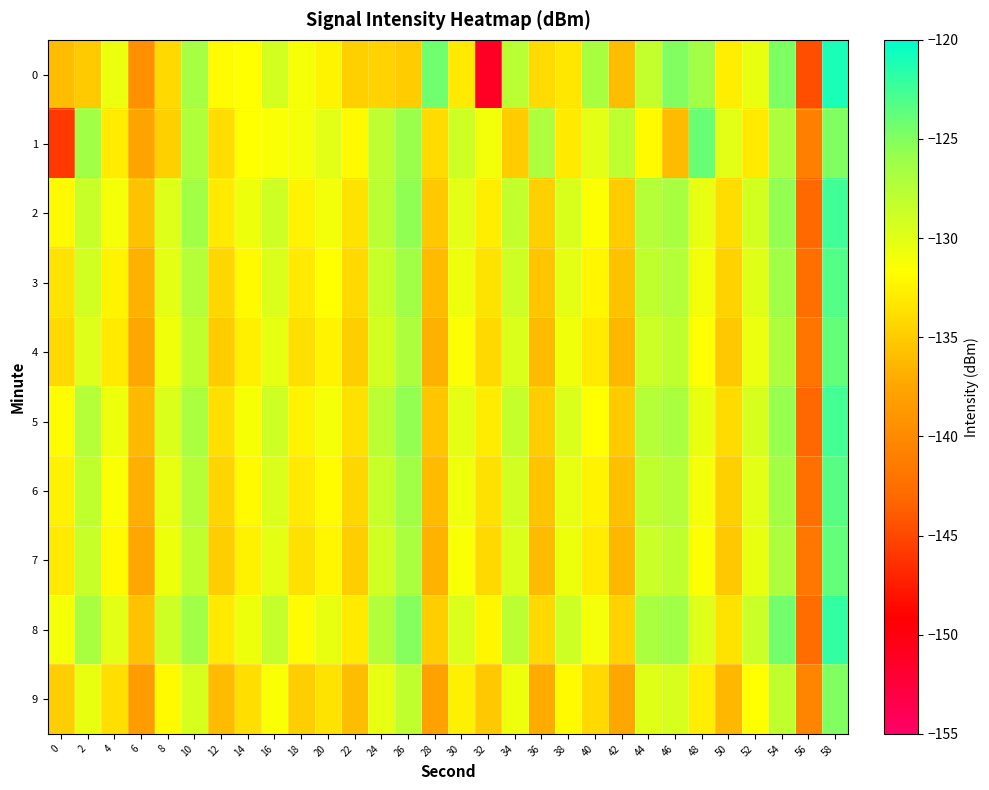

Reading left to right, extract all data points from this chart.

0: 0=-136.0	2=-135.2	4=-130.6	6=-139.5	8=-134.2	10=-126.6	12=-131.8	14=-131.7	16=-129.2	18=-131.2	20=-132.4	22=-134.8	24=-134.6	26=-135.0	28=-124.4	30=-133.0	32=-151.3	34=-127.7	36=-133.9	38=-133.2	40=-126.7	42=-135.9	44=-128.3	46=-125.0	48=-126.3	50=-132.7	52=-130.4	54=-124.9	56=-144.7	58=-121.0
1: 0=-145.9	2=-126.3	4=-132.9	6=-137.7	8=-134.7	10=-127.2	12=-133.9	14=-131.7	16=-131.4	18=-131.1	20=-130.0	22=-132.0	24=-128.0	26=-126.0	28=-134.0	30=-129.0	32=-131.0	34=-135.0	36=-127.0	38=-133.0	40=-130.0	42=-128.0	44=-132.0	46=-136.0	48=-124.0	50=-130.0	52=-133.0	54=-127.0	56=-141.0	58=-125.0
2: 0=-132.0	2=-128.5	4=-131.2	6=-135.6	8=-129.8	10=-126.3	12=-133.1	14=-130.7	16=-128.9	18=-132.4	20=-131.0	22=-133.5	24=-127.8	26=-125.6	28=-135.2	30=-130.1	32=-132.8	34=-128.3	36=-134.7	38=-129.5	40=-131.6	42=-135.0	44=-127.4	46=-126.8	48=-130.3	50=-133.9	52=-129.2	54=-125.7	56=-143.1	58=-122.5
3: 0=-133.5	2=-129.1	4=-132.4	6=-136.8	8=-130.2	10=-127.5	12=-134.3	14=-131.9	16=-129.6	18=-133.0	20=-131.7	22=-134.2	24=-128.5	26=-126.3	28=-136.0	30=-130.8	32=-133.5	34=-129.0	36=-135.4	38=-130.2	40=-132.3	42=-135.7	44=-128.1	46=-127.5	48=-131.0	50=-134.6	52=-129.9	54=-126.4	56=-142.5	58=-123.2
4: 0=-134.2	2=-129.8	4=-133.1	6=-137.5	8=-130.9	10=-128.2	12=-135.0	14=-132.6	16=-130.3	18=-133.7	20=-132.4	22=-134.9	24=-129.2	26=-127.0	28=-136.7	30=-131.5	32=-134.2	34=-129.7	36=-136.1	38=-130.9	40=-133.0	42=-136.4	44=-128.8	46=-128.2	48=-131.7	50=-135.3	52=-130.6	54=-127.1	56=-141.9	58=-123.9
5: 0=-131.8	2=-127.4	4=-130.7	6=-136.2	8=-129.6	10=-126.9	12=-133.7	14=-131.3	16=-129.0	18=-132.4	20=-131.1	22=-133.6	24=-127.9	26=-125.7	28=-135.4	30=-130.2	32=-132.9	34=-128.4	36=-134.8	38=-129.6	40=-131.7	42=-135.1	44=-127.5	46=-126.9	48=-130.4	50=-134.0	52=-129.3	54=-125.8	56=-143.2	58=-122.6
6: 0=-132.5	2=-128.1	4=-131.4	6=-136.9	8=-130.3	10=-127.6	12=-134.4	14=-132.0	16=-129.7	18=-133.1	20=-131.8	22=-134.3	24=-128.6	26=-126.4	28=-136.1	30=-130.9	32=-133.6	34=-129.1	36=-135.5	38=-130.3	40=-132.4	42=-135.8	44=-128.2	46=-127.6	48=-131.1	50=-134.7	52=-130.0	54=-126.5	56=-142.3	58=-123.3
7: 0=-133.0	2=-128.6	4=-131.9	6=-137.4	8=-130.8	10=-128.1	12=-134.9	14=-132.5	16=-130.2	18=-133.6	20=-132.3	22=-134.8	24=-129.1	26=-126.9	28=-136.6	30=-131.4	32=-134.1	34=-129.6	36=-136.0	38=-130.8	40=-132.9	42=-136.3	44=-128.7	46=-128.1	48=-131.6	50=-135.2	52=-130.5	54=-127.0	56=-141.8	58=-123.8
8: 0=-131.2	2=-126.8	4=-130.1	6=-135.6	8=-129.0	10=-126.3	12=-133.1	14=-130.7	16=-128.4	18=-131.8	20=-130.5	22=-133.0	24=-127.3	26=-125.1	28=-134.8	30=-129.6	32=-132.3	34=-127.8	36=-134.2	38=-129.0	40=-131.1	42=-134.5	44=-126.9	46=-126.3	48=-129.8	50=-133.4	52=-128.7	54=-124.4	56=-142.7	58=-122.0
9: 0=-134.8	2=-130.4	4=-133.7	6=-138.2	8=-132.0	10=-129.3	12=-136.1	14=-133.7	16=-131.4	18=-134.8	20=-133.5	22=-135.9	24=-130.3	26=-128.1	28=-137.8	30=-132.6	32=-135.3	34=-130.8	36=-137.2	38=-132.0	40=-134.1	42=-137.5	44=-129.9	46=-129.3	48=-132.8	50=-136.4	52=-131.7	54=-128.2	56=-140.5	58=-125.0